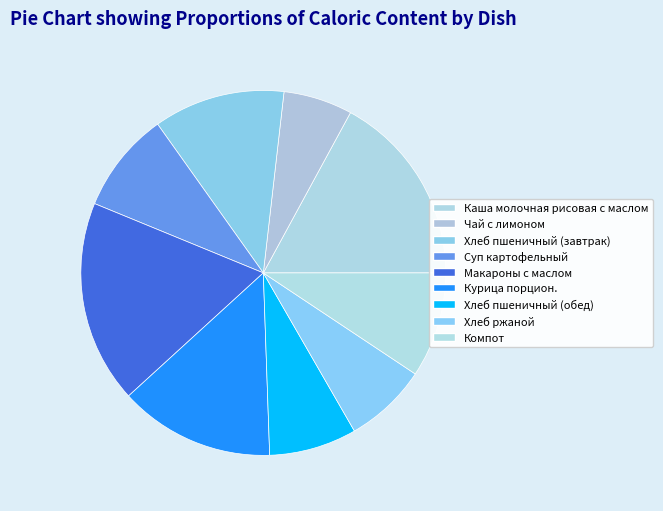

What is the change in value from Макароны с маслом to Хлеб пшеничный (обед)?

-144.2